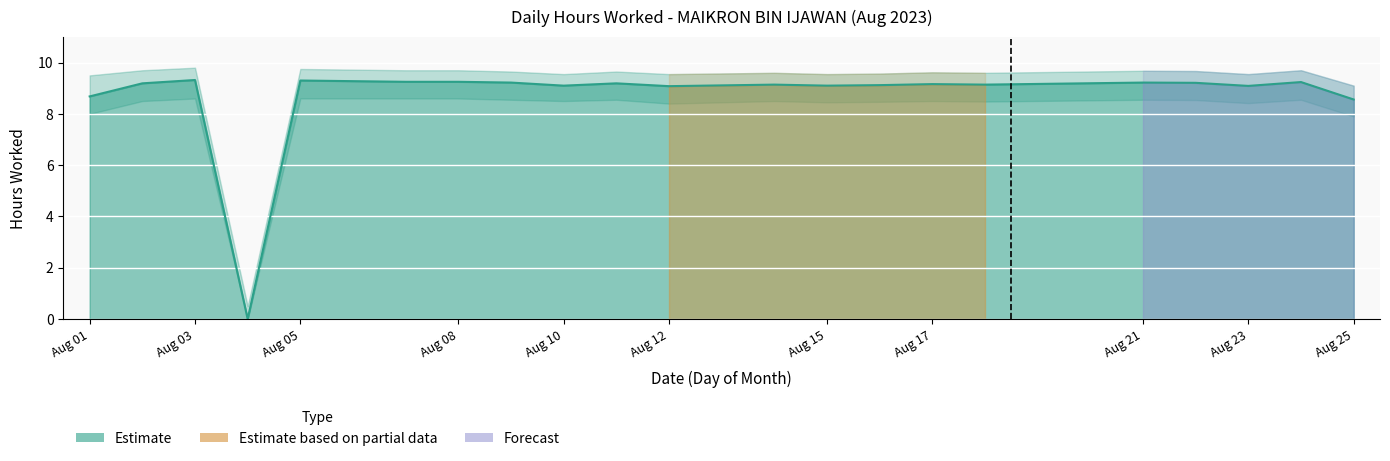

Which series changed the most between 9 and 14?

Hours Worked